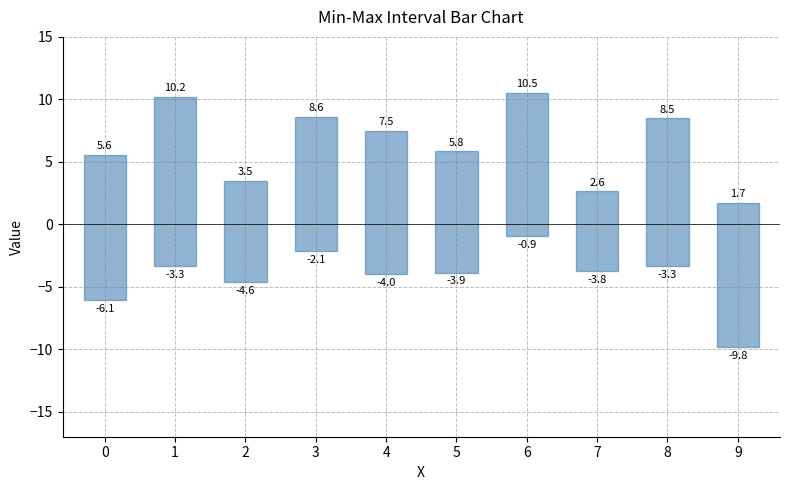

What is the value of the 7th bar from the left?

11.4